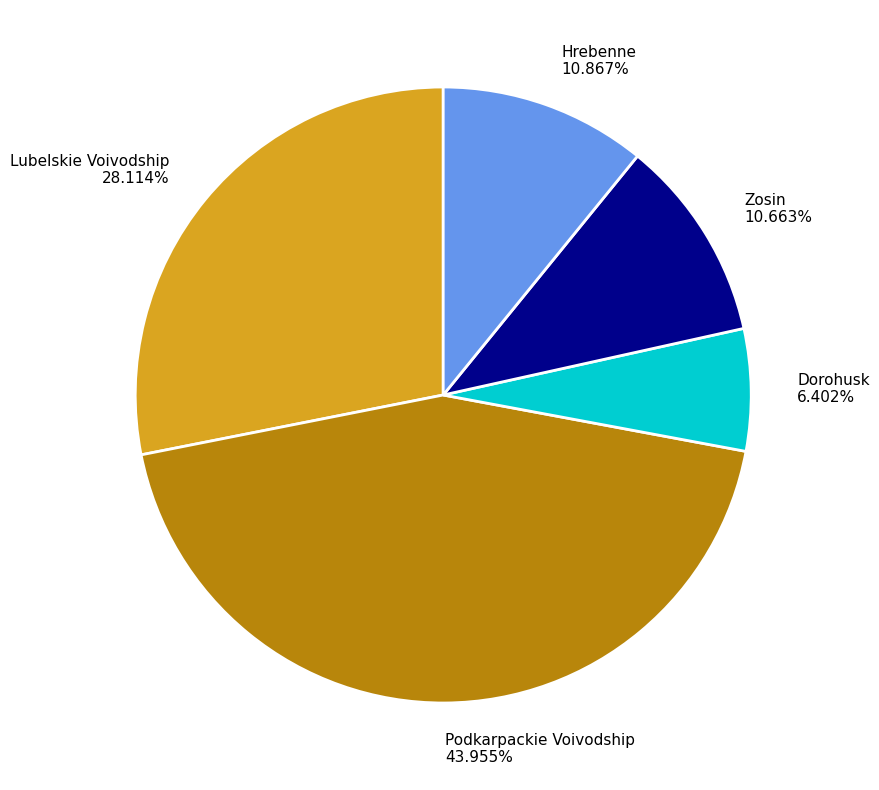

What percentage is NOT represented by Dorohusk?

93.6%